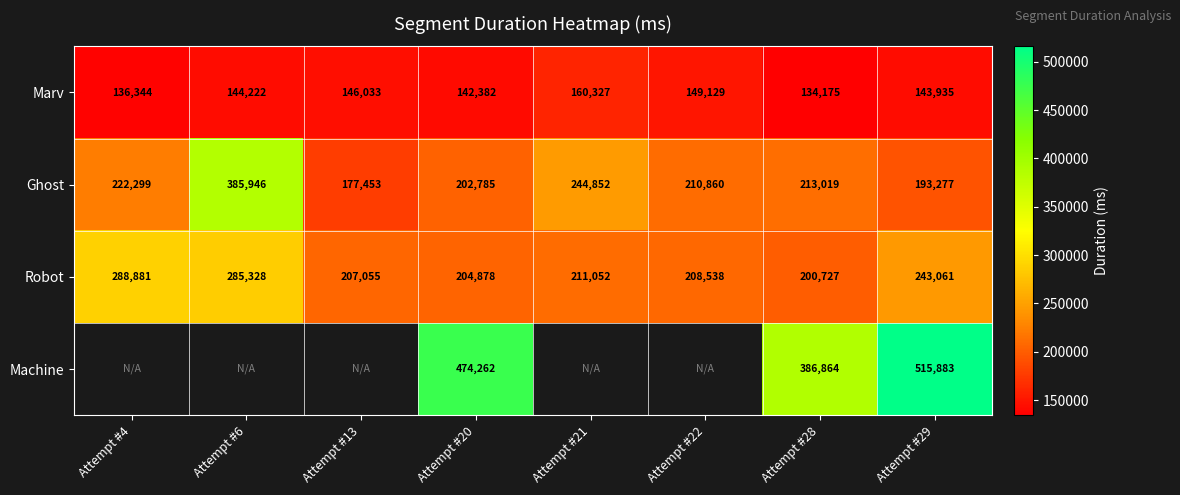

What is the difference between the highest and lowest values at Attempt #21?

84525.0